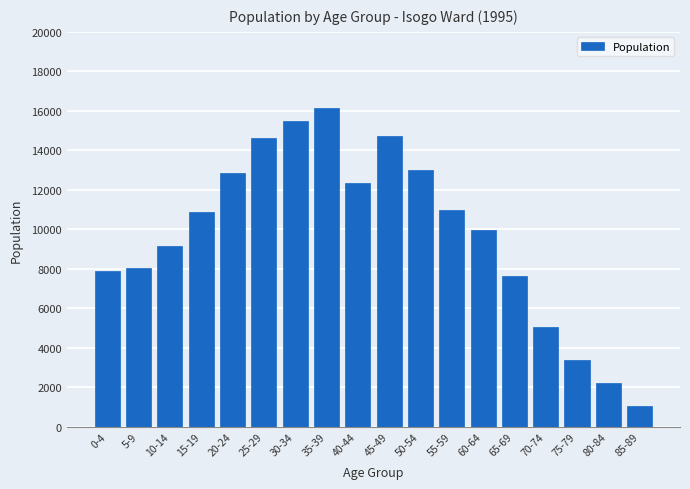

What is the value of the 4th bar from the left?

10855